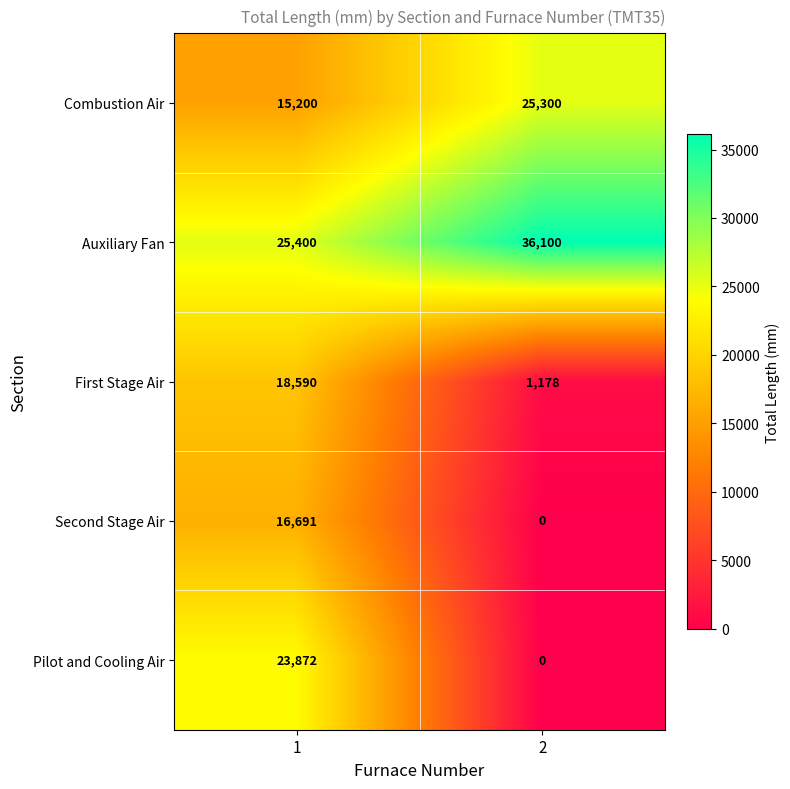

Reading left to right, extract all data points from this chart.

Combustion Air: 15200	25300
Auxiliary Fan: 25400	36100
First Stage Air: 18590	1178
Second Stage Air: 16691	0
Pilot and Cooling Air: 23872	0